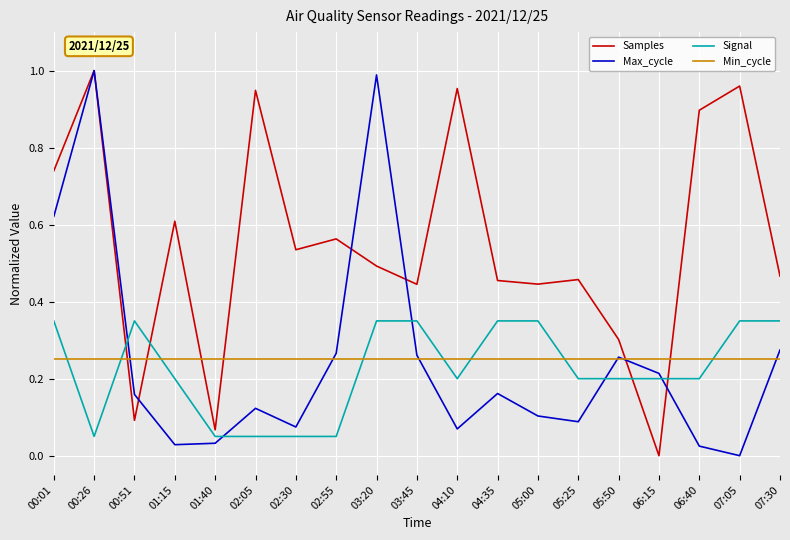

The value of Signal at 04:10 is 0.2. True or false?

True